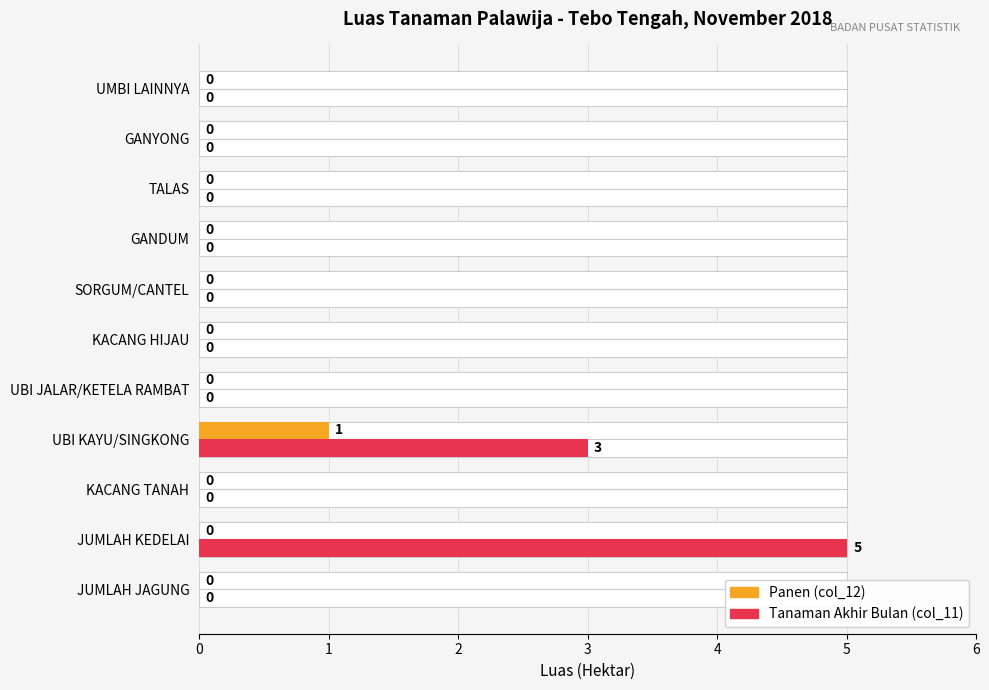

How many groups of bars are there?

11